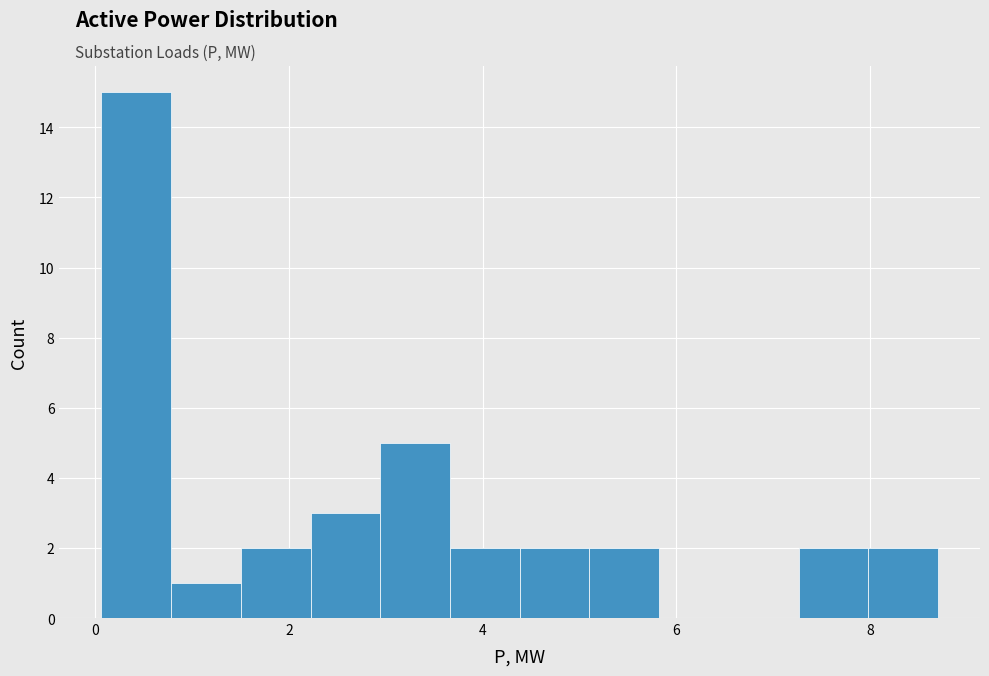

Read against the x-axis, roughly where is the centre of the tallest bar?

0.4